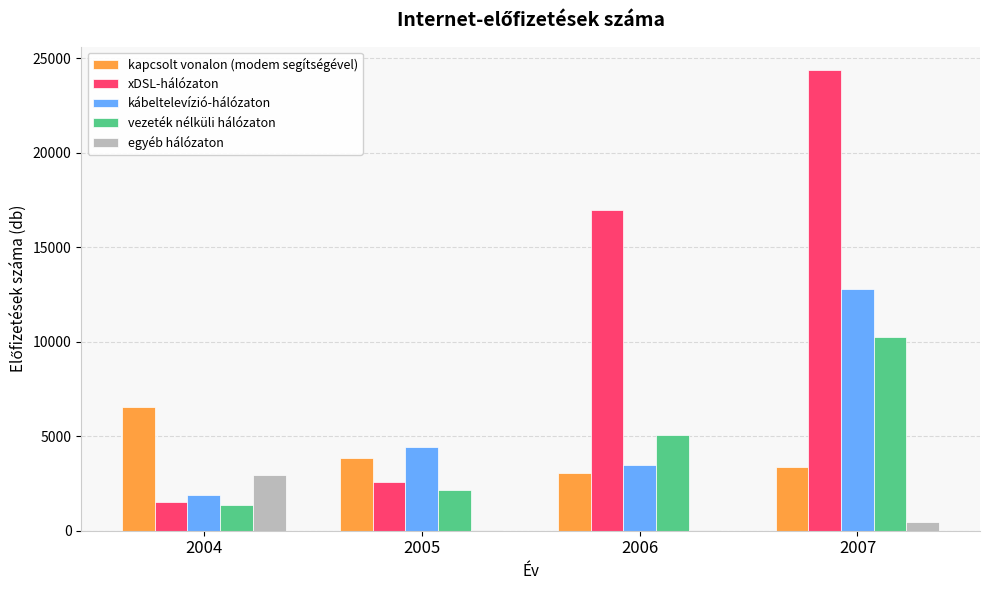

Count the number of data series in this chart.

5